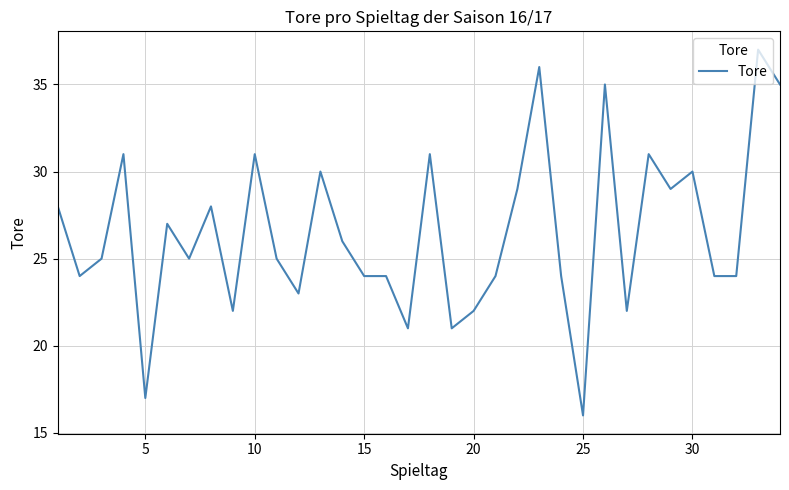

What is the difference between the maximum and minimum values?

21